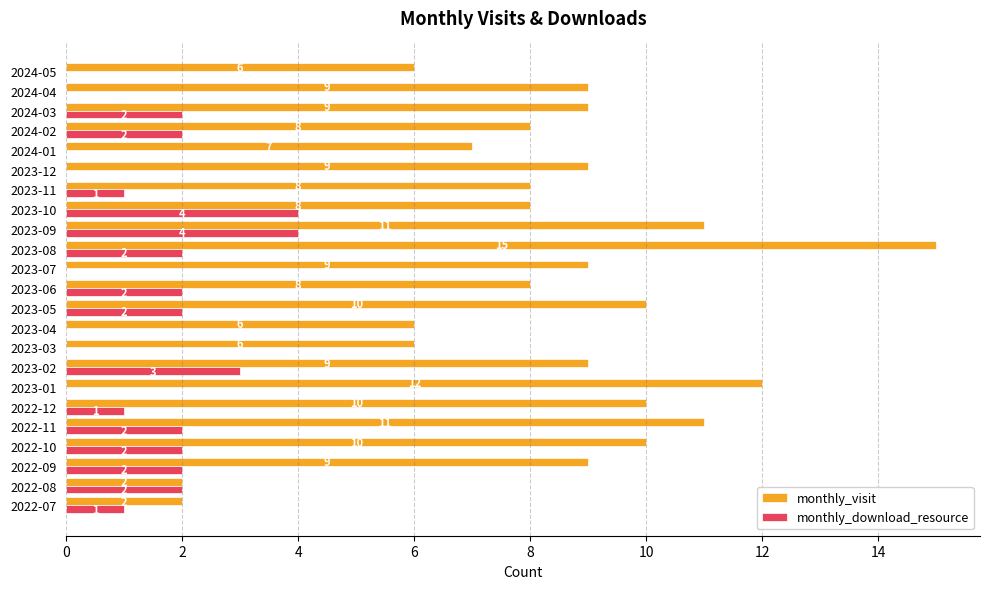

Read the monthly_download_resource value at 2023-10.

4